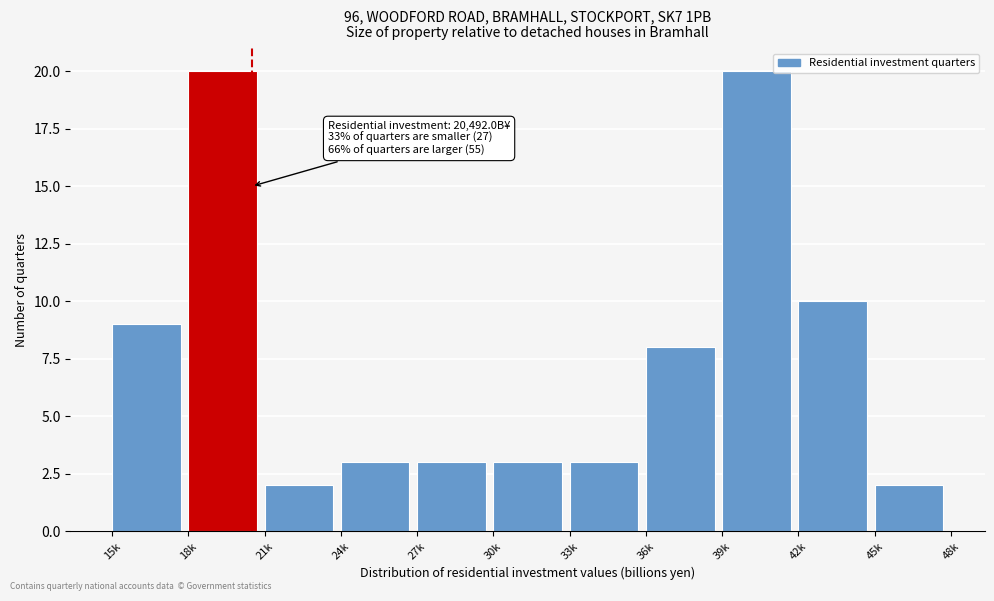

Reading left to right, extract all data points from this chart.

9	20	2	3	3	3	3	8	20	10	2